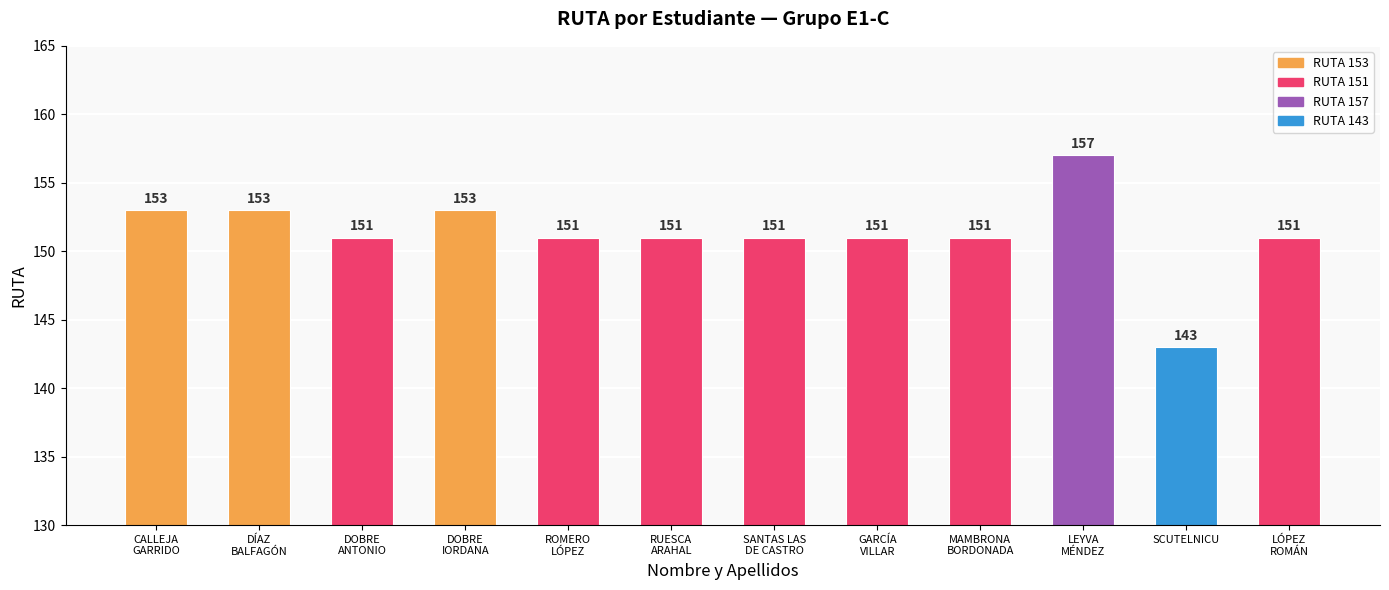

The chart shows a value of 143 at SCUTELNICU. True or false?

True